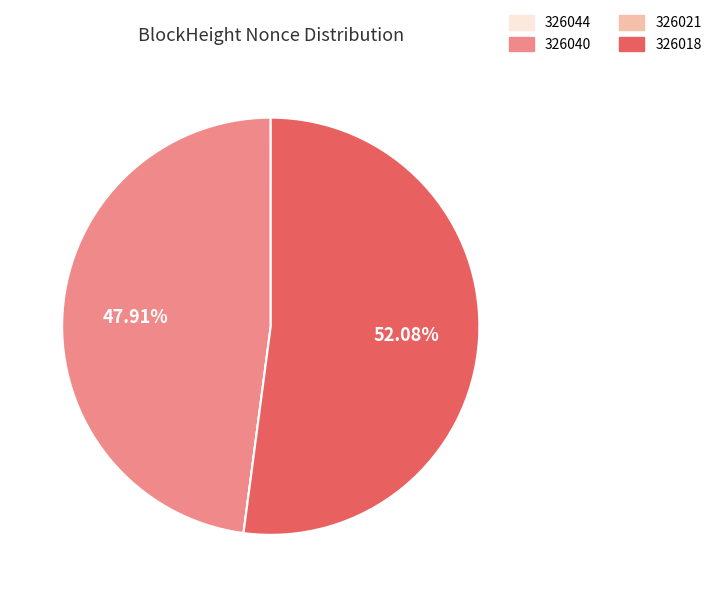

Is there any slice that represents more than half of the pie?

Yes